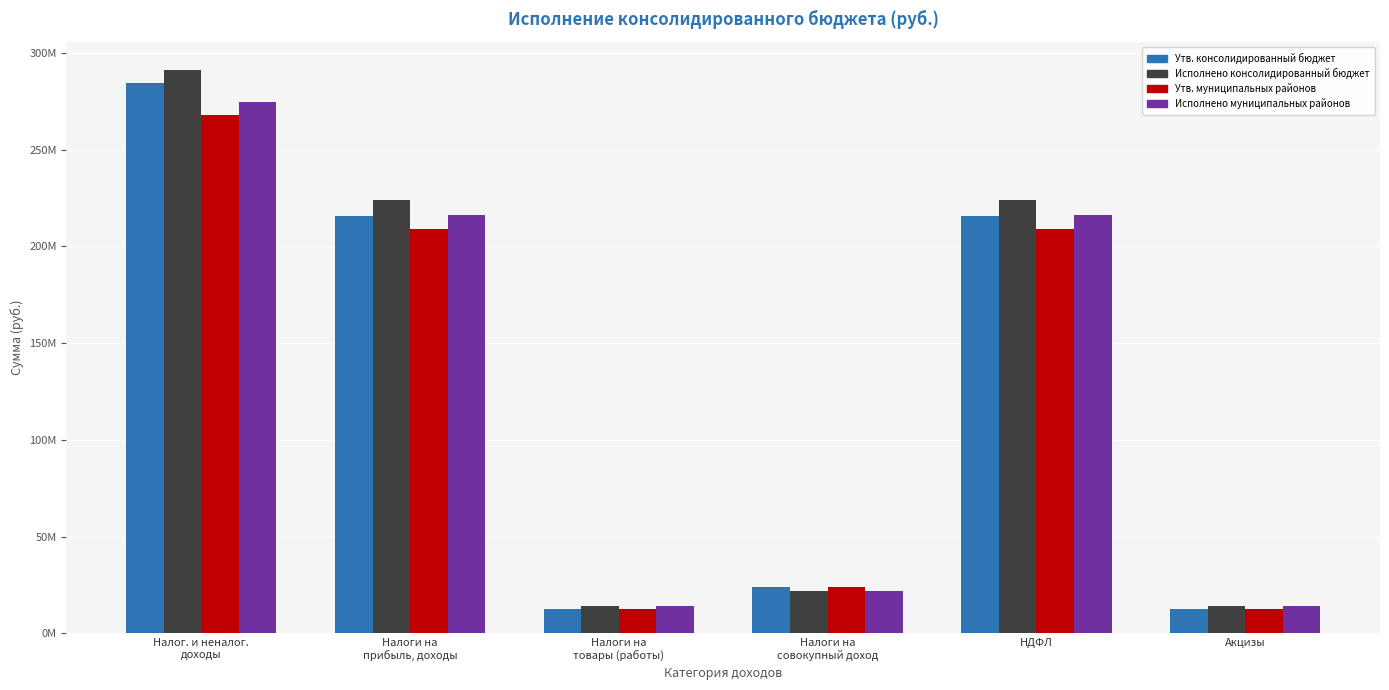

What is the lowest value of the Исполнено муниципальных районов series?

14163779.3